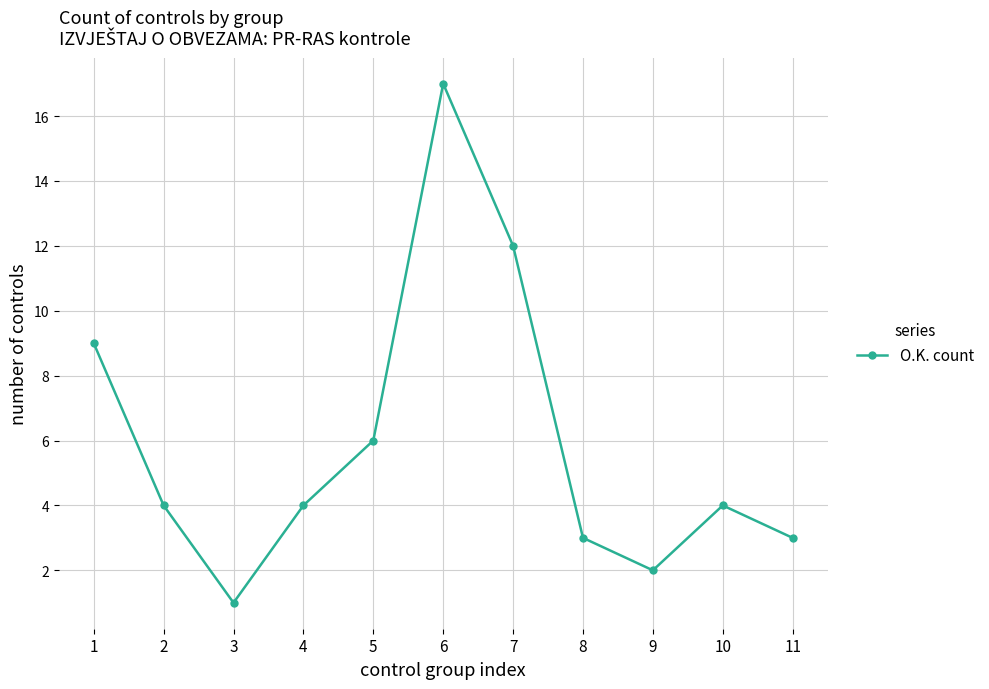

True or false: the data has more than 0 interior local peaks.

True